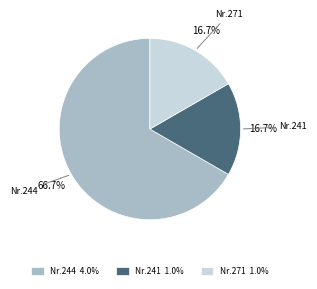

Which slice is the largest?

Nr.244